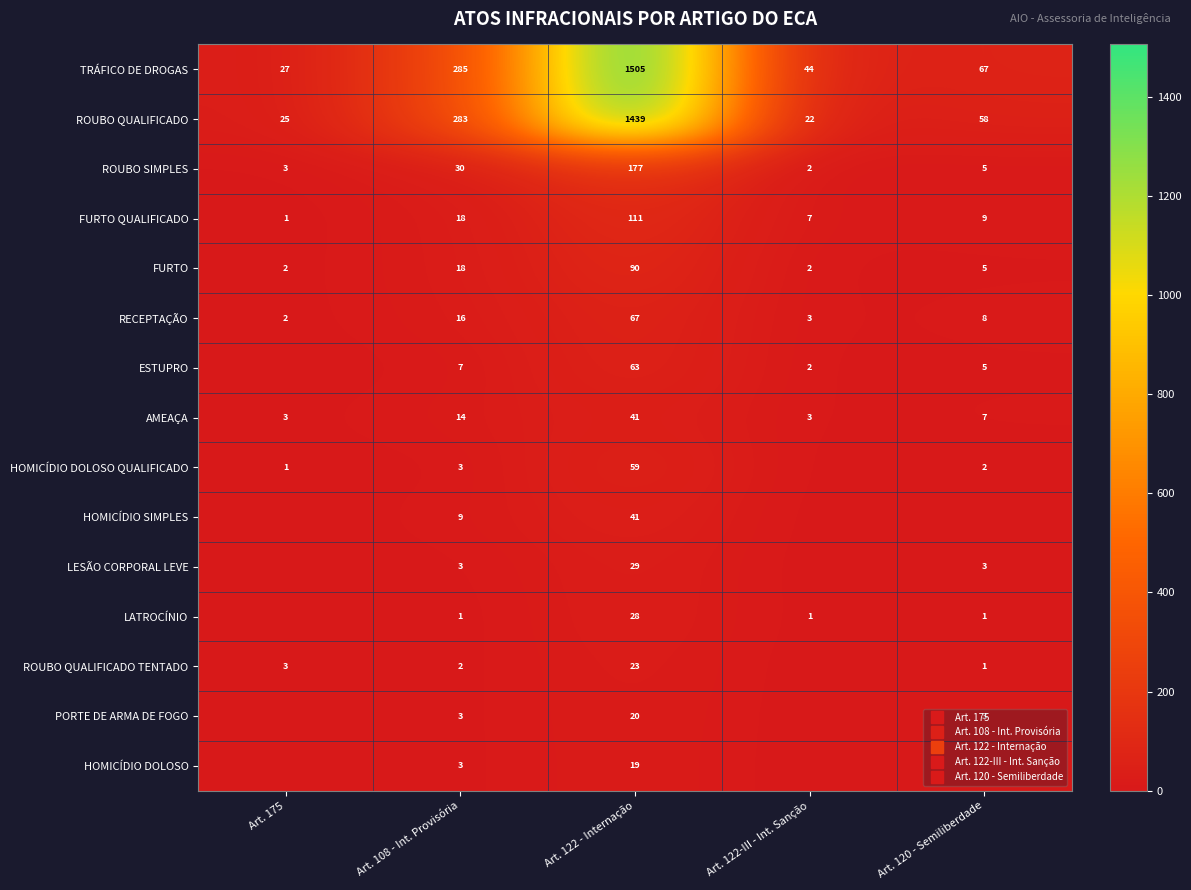

Is it true that LESÃO CORPORAL LEVE equals 0 at Art. 175?

True